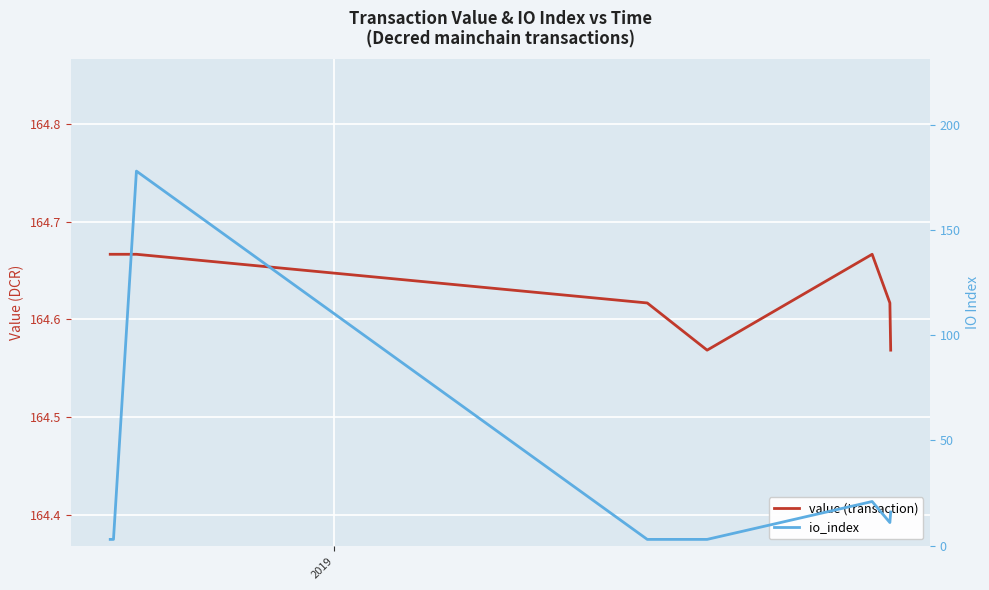

Which category has the lowest value across all series?

2019